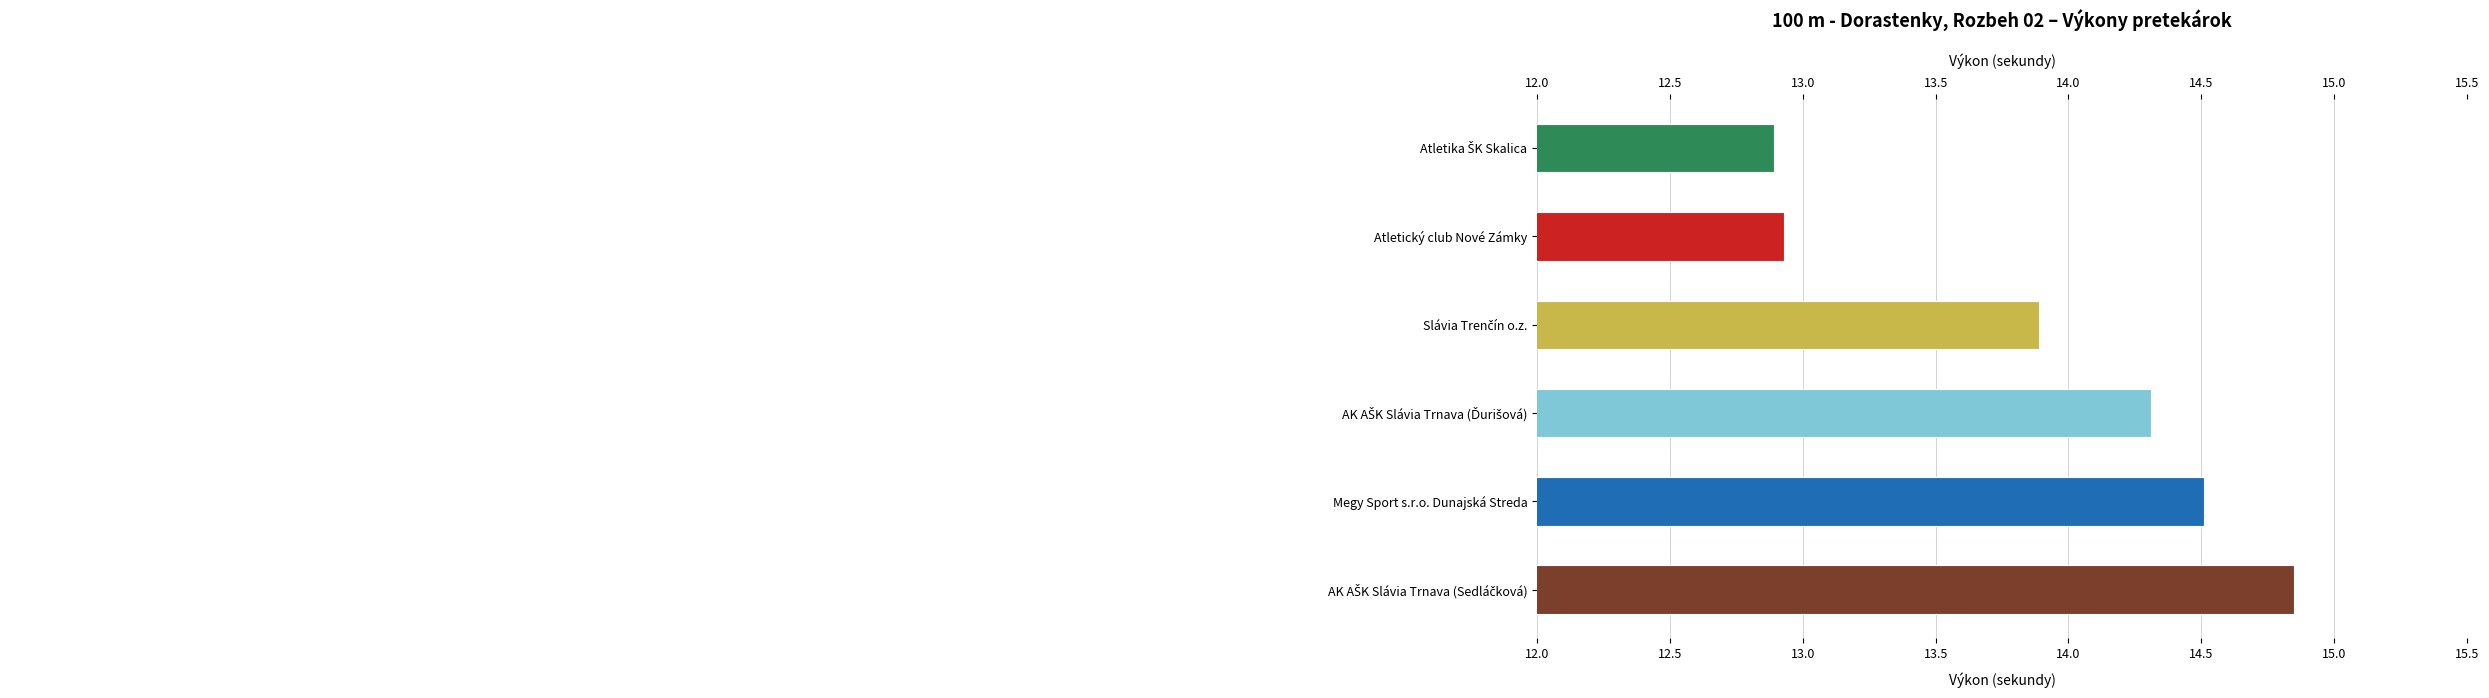

What is the change in value from Atletický club Nové Zámky to AK AŠK Slávia Trnava (Ďurišová)?

+1.4